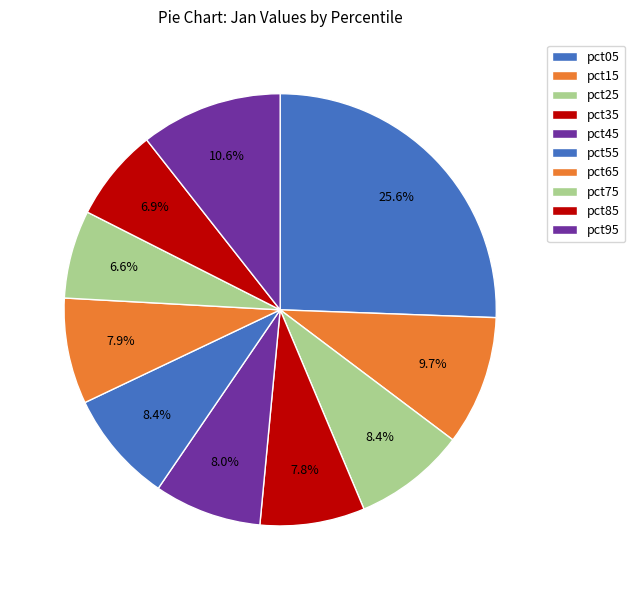

How many segments does this pie chart have?

10